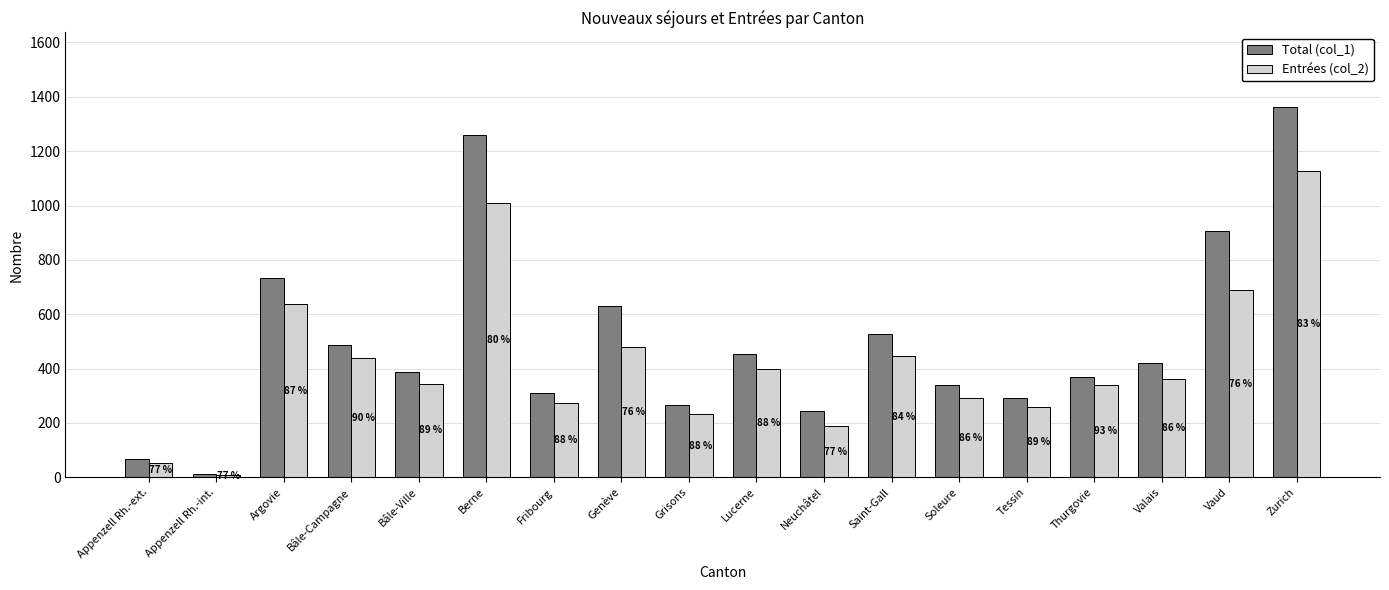

What are all the series names shown in the legend?

Total (col_1), Entrées (col_2)